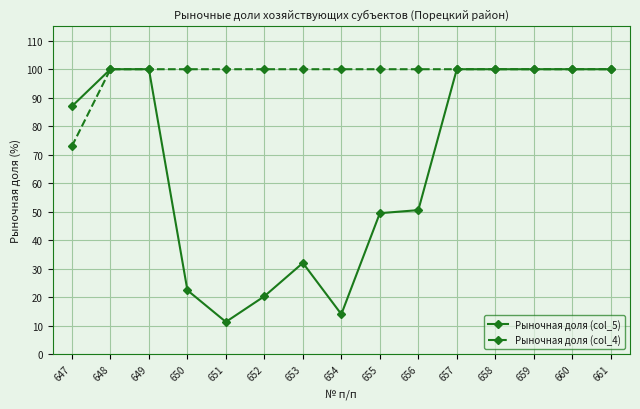

Reading right to left, transcribe all the data shown in this chart.

Рыночная доля (col_5): 100.0	100.0	100.0	100.0	100.0	50.5	49.5	14.0	32.0	20.3	11.3	22.4	100.0	100.0	87.0
Рыночная доля (col_4): 100.0	100.0	100.0	100.0	100.0	100.0	100.0	100.0	100.0	100.0	100.0	100.0	100.0	100.0	73.0